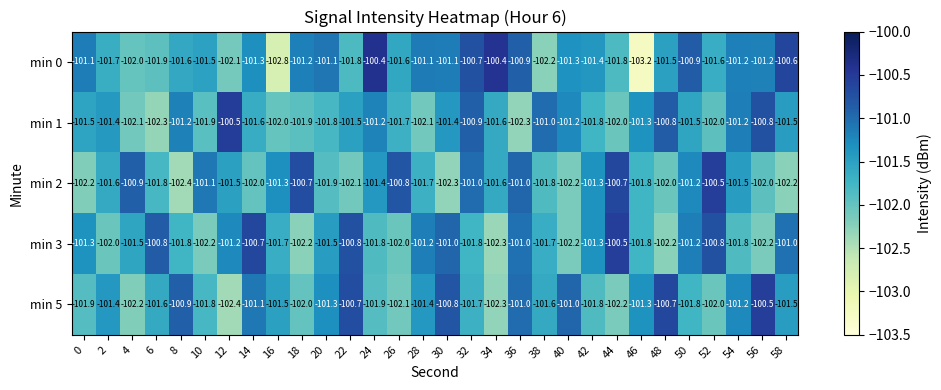

What is the average value of the min 5 series?

-101.5